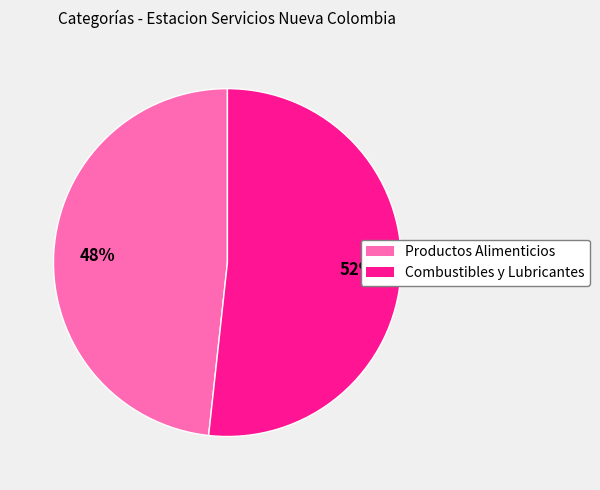

True or false: Combustibles y Lubricantes accounts for 43% of the total.

False